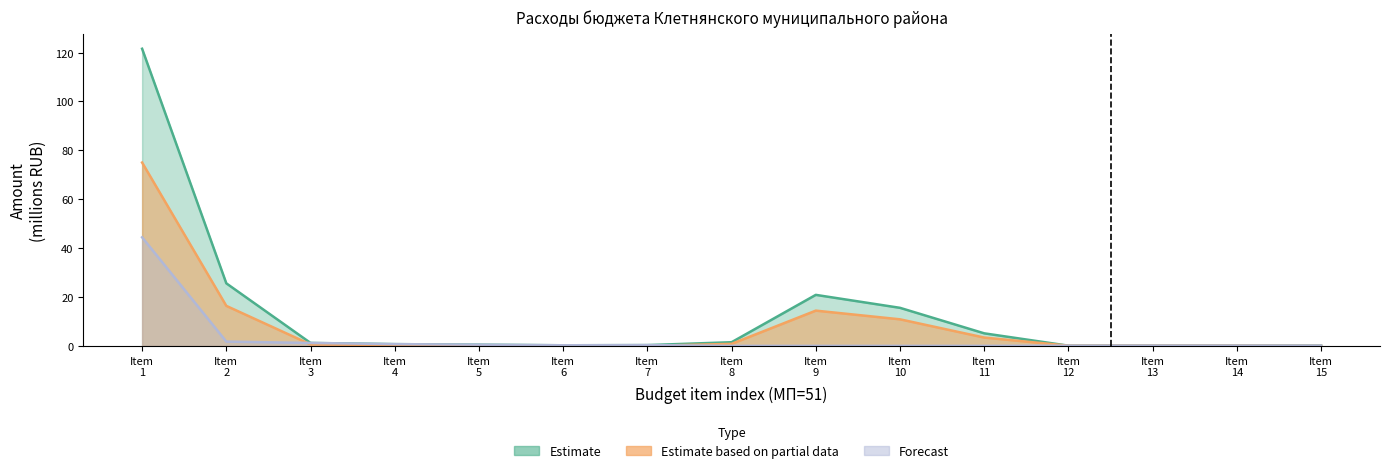

The Estimate series shows 1.2 at Item 4. True or false?

False